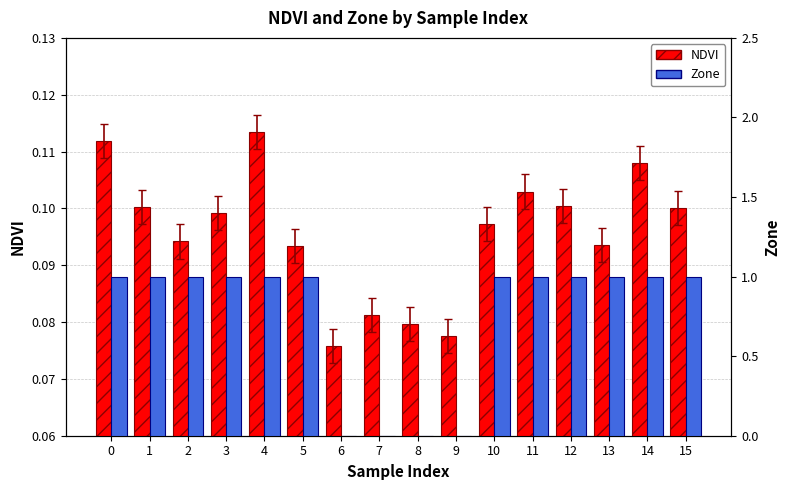

Are the bars horizontal?

No